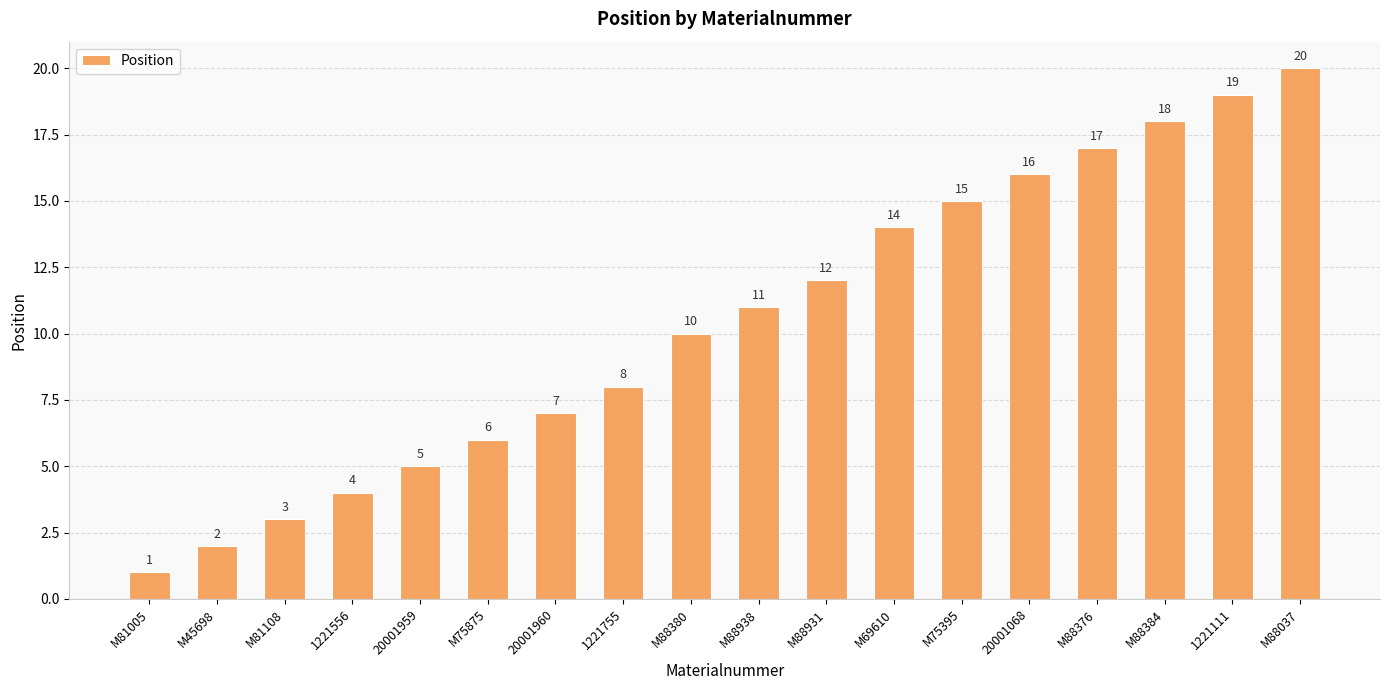

How many values are below 11?

9